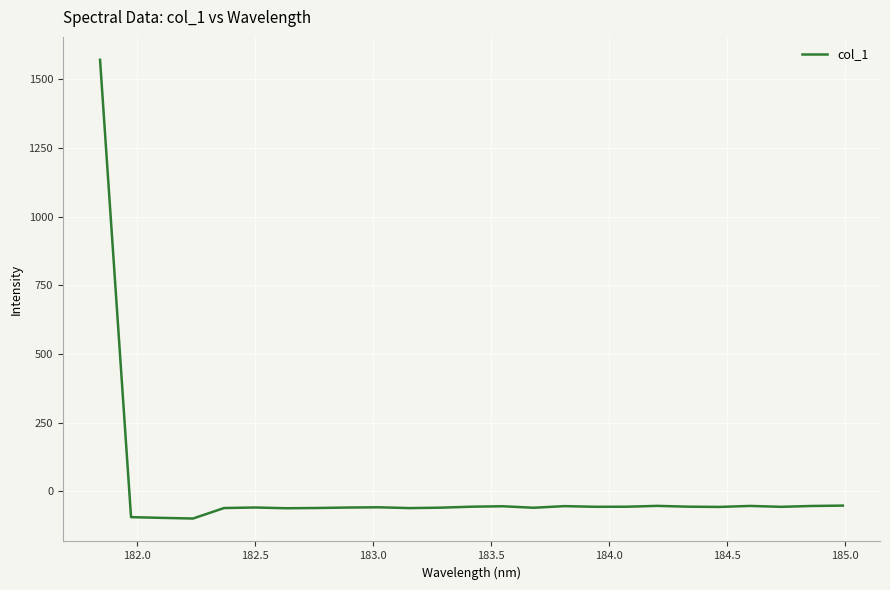

What is the smallest value displayed?

-98.5